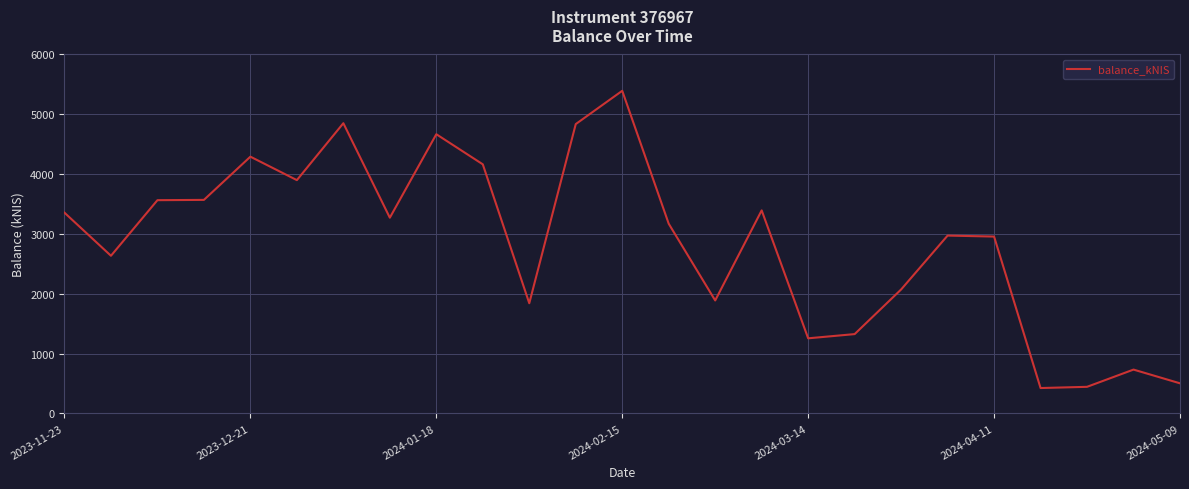

How many lines are shown in the chart?

1